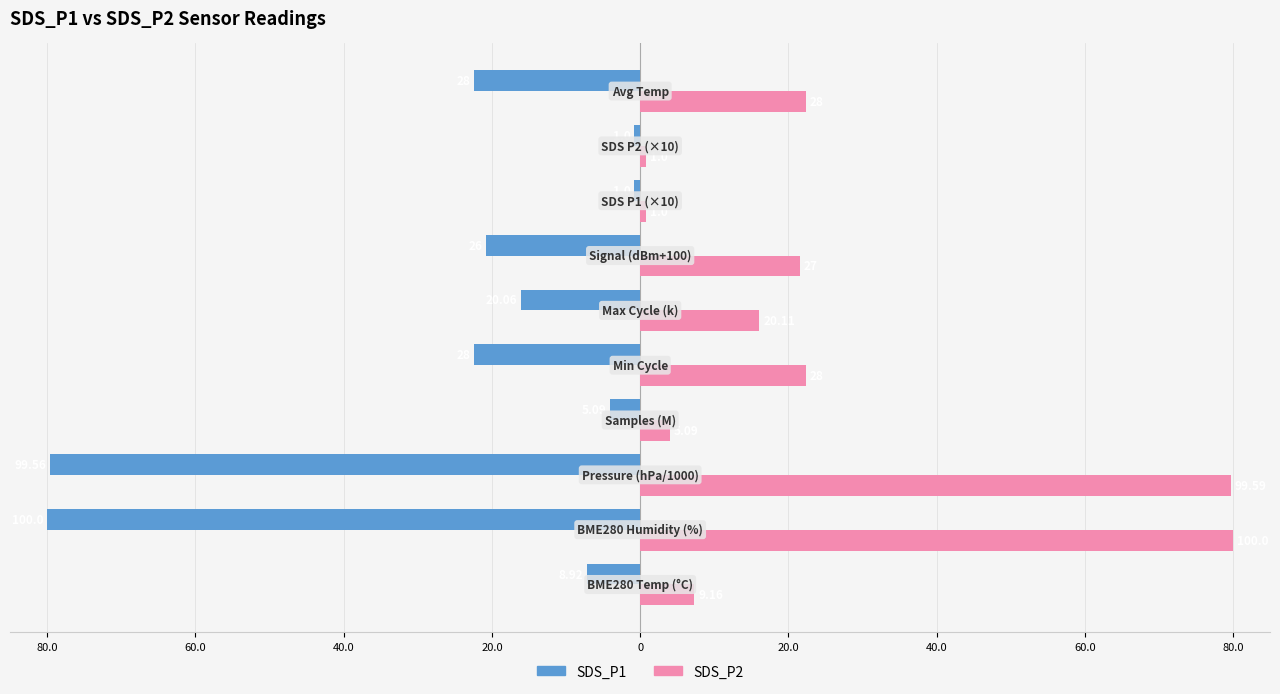

Which series has the largest range (max minus min)?

SDS_P1